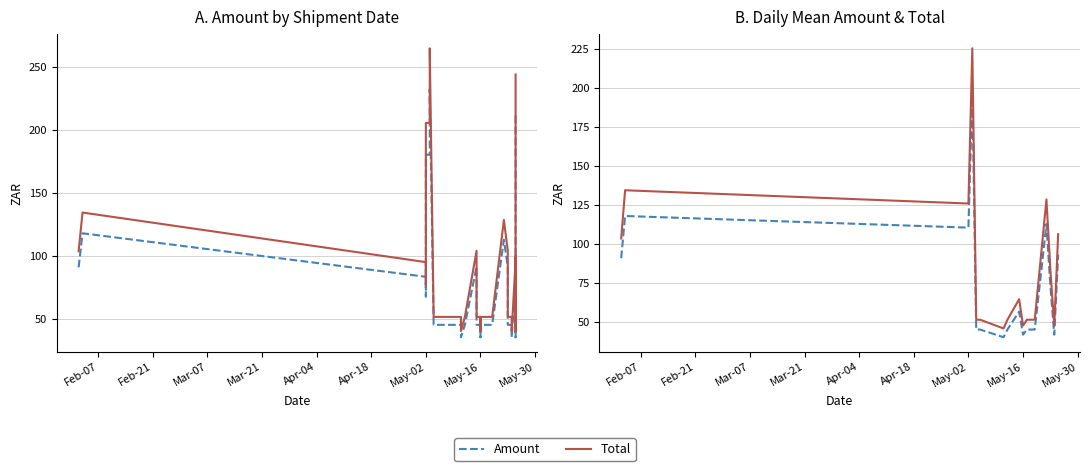

What are all the series names shown in the legend?

Amount, Total